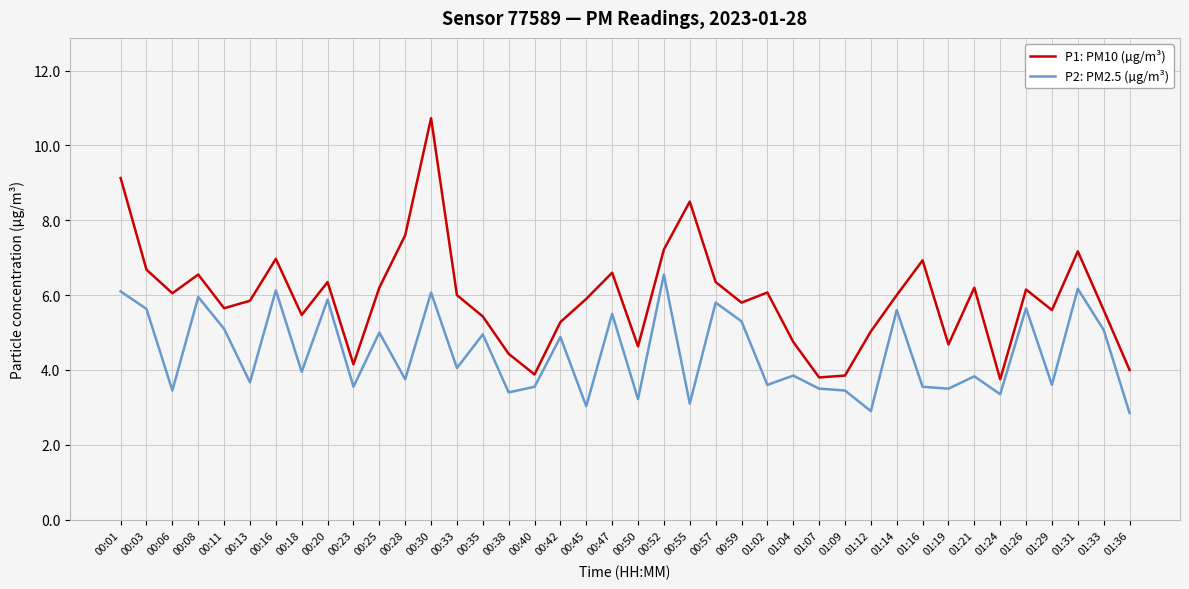

At which category does P1: PM10 (µg/m³) reach its first local valley?

00:06